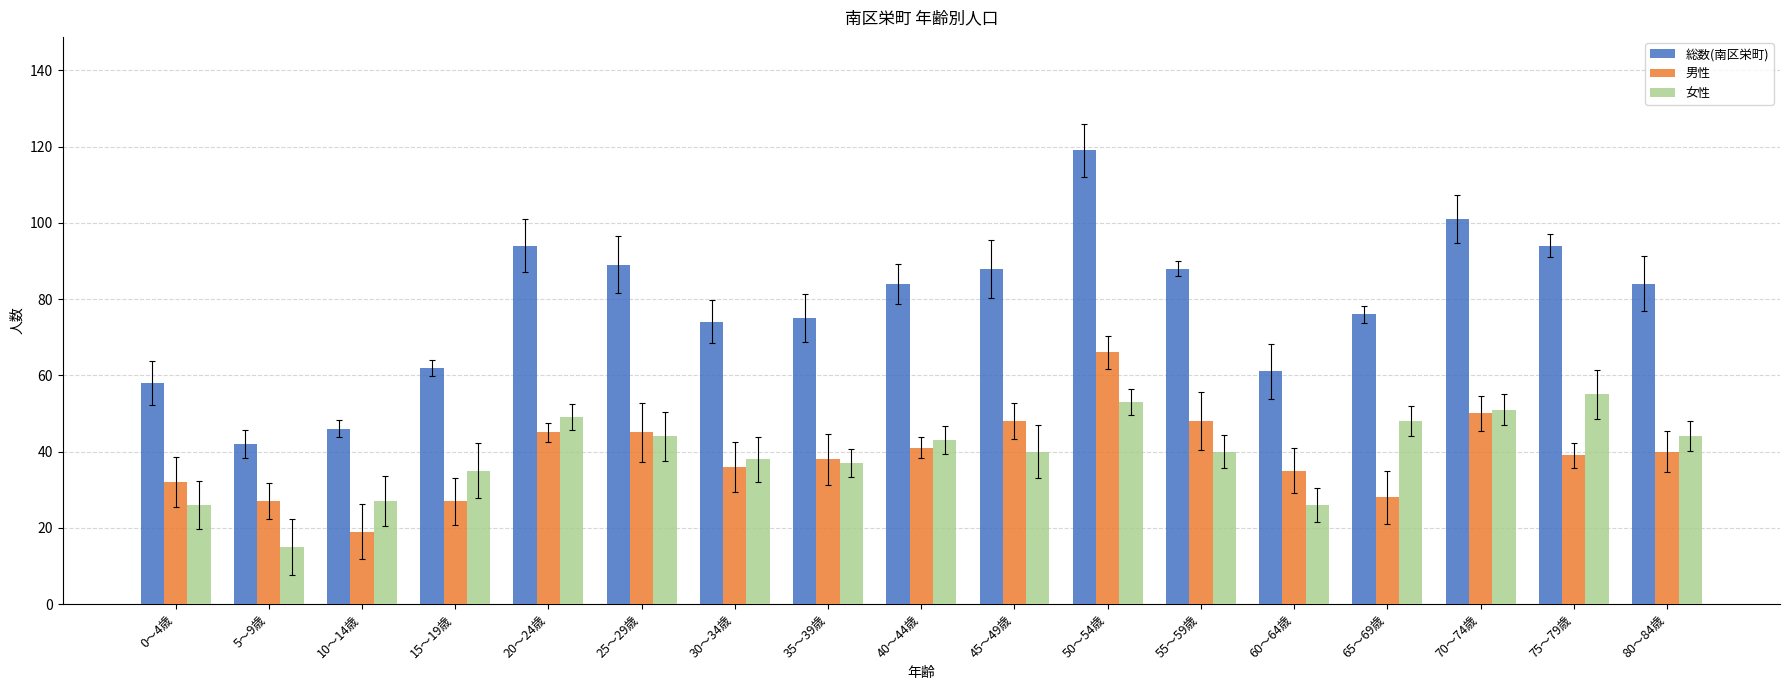

What position from the left is 75～79歳?

16